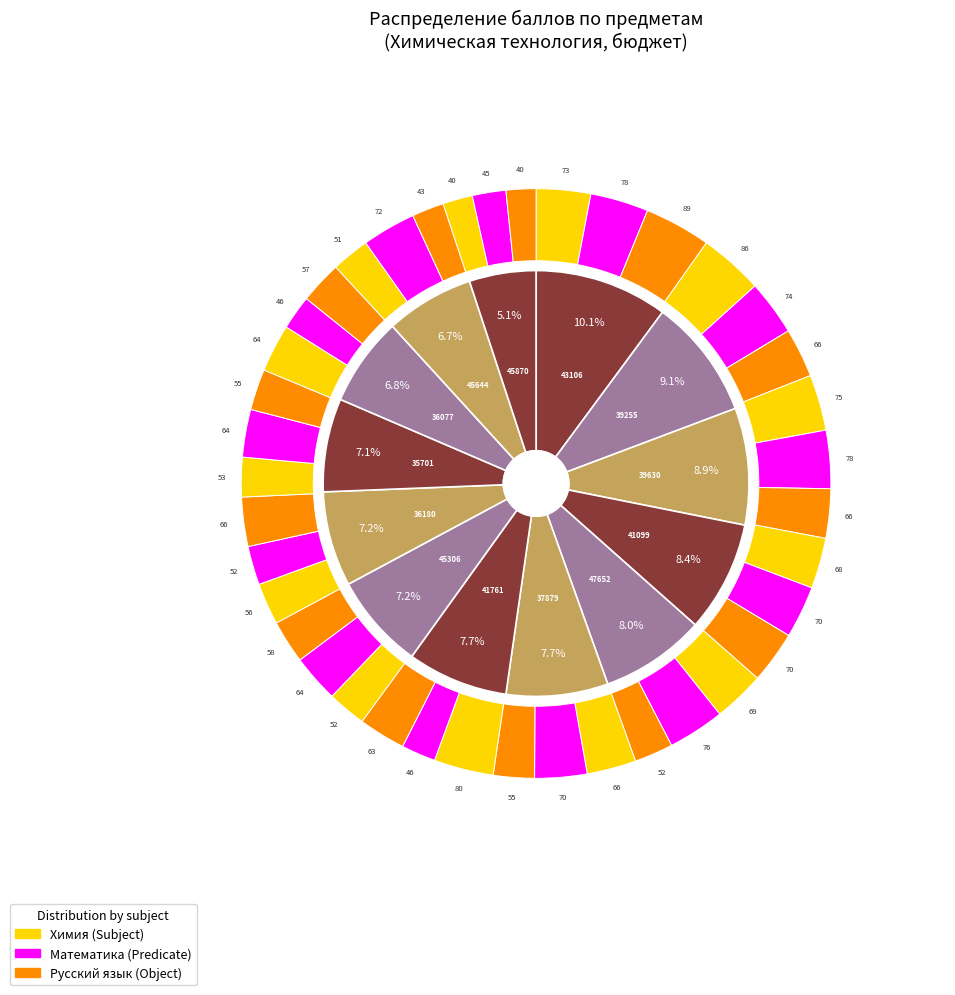

Does 8 account for over 50% of the chart?

No